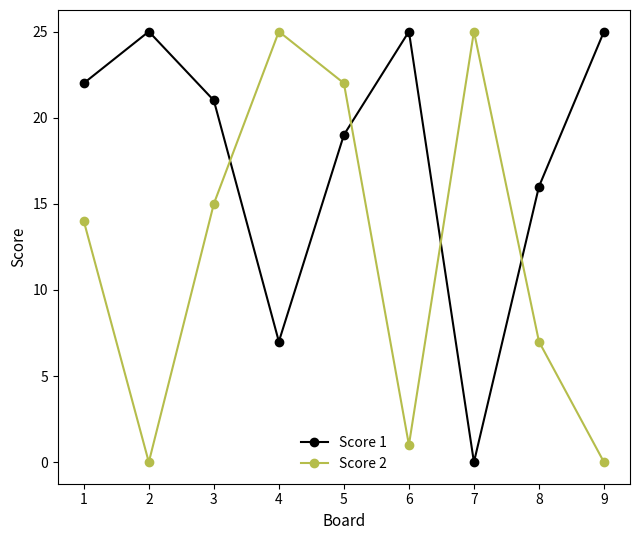

Reading right to left, transcribe all the data shown in this chart.

Score 1: 9=25	8=16	7=0	6=25	5=19	4=7	3=21	2=25	1=22
Score 2: 9=0	8=7	7=25	6=1	5=22	4=25	3=15	2=0	1=14